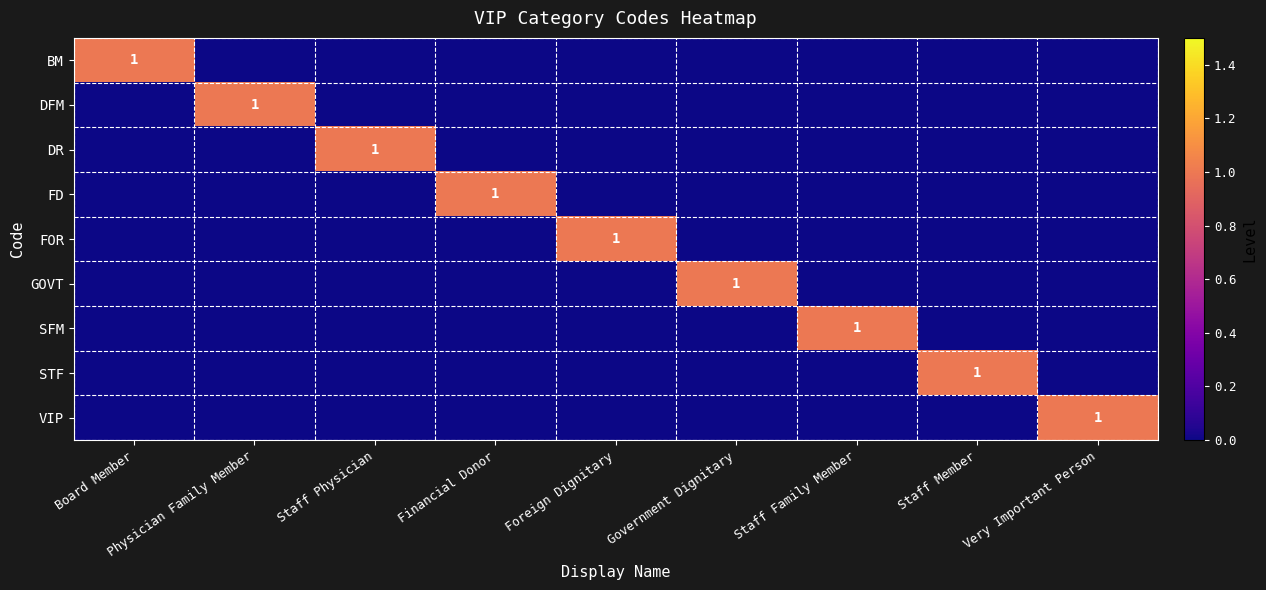

The value of DFM at Physician Family Member is 1. True or false?

True